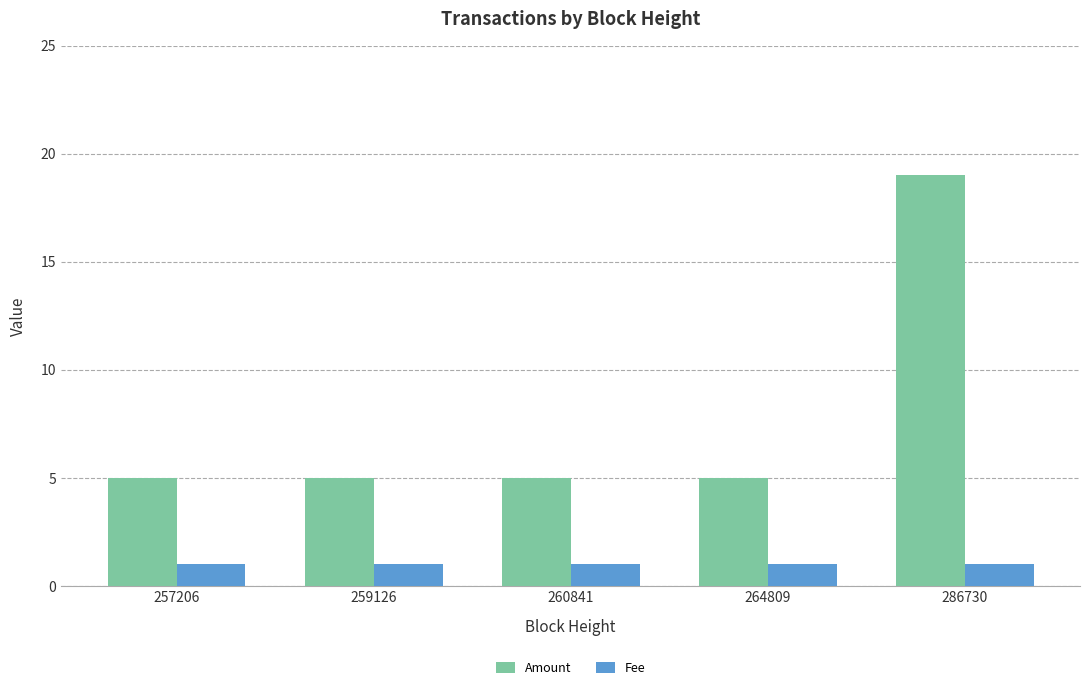

What is the approximate value of Fee at 286730?

1